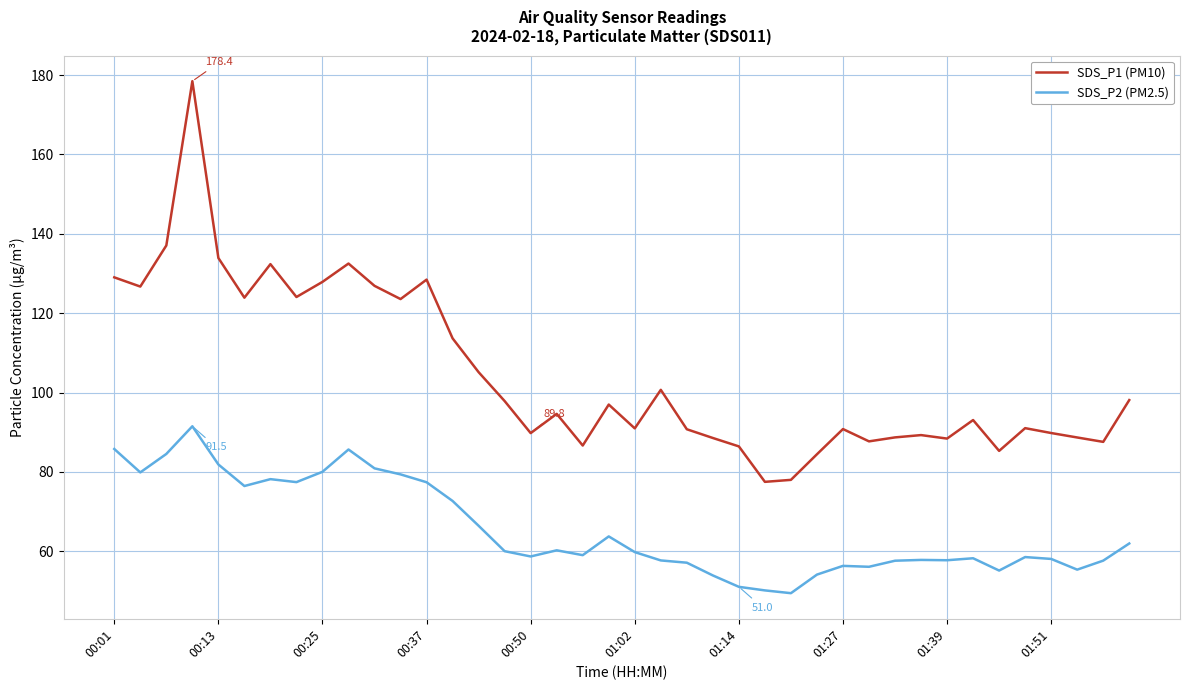

True or false: SDS_P1 (PM10) and SDS_P2 (PM2.5) cross at least once.

False